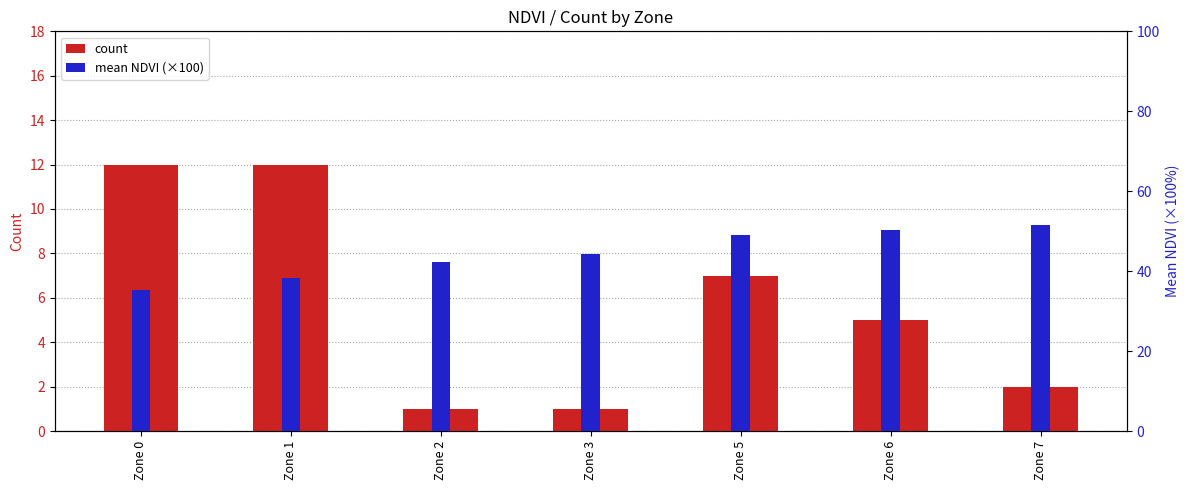

Which has a higher value, Zone 3 or Zone 0?

Zone 0